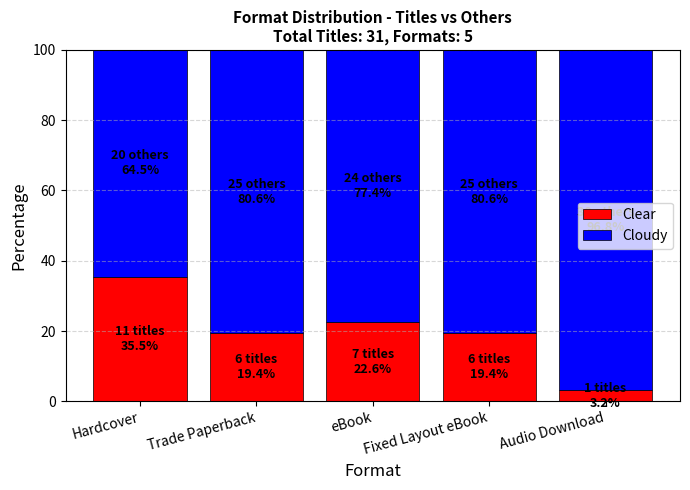

What is the sum of all Clear values?

100.0